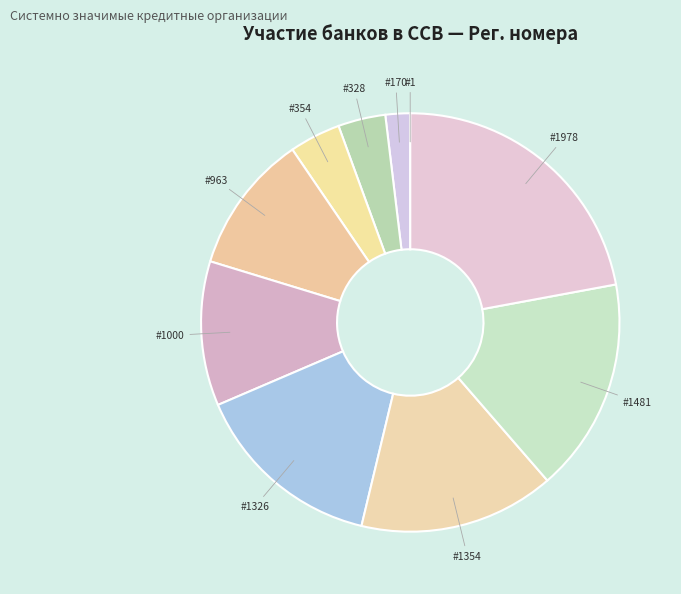

Does any single category account for the majority?

No